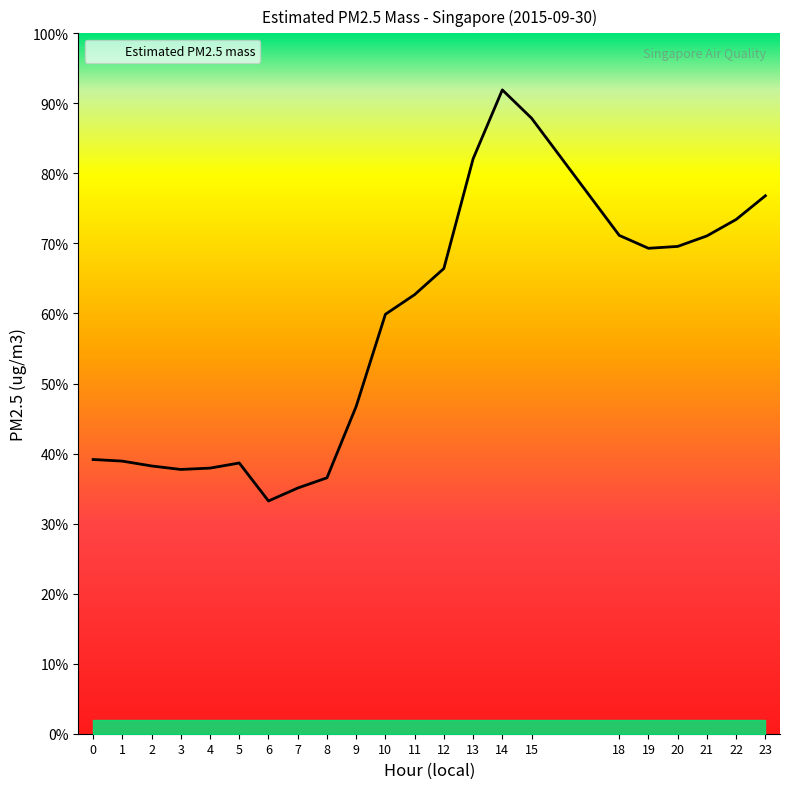

Is it true that the value at 6 is 37.9?

False